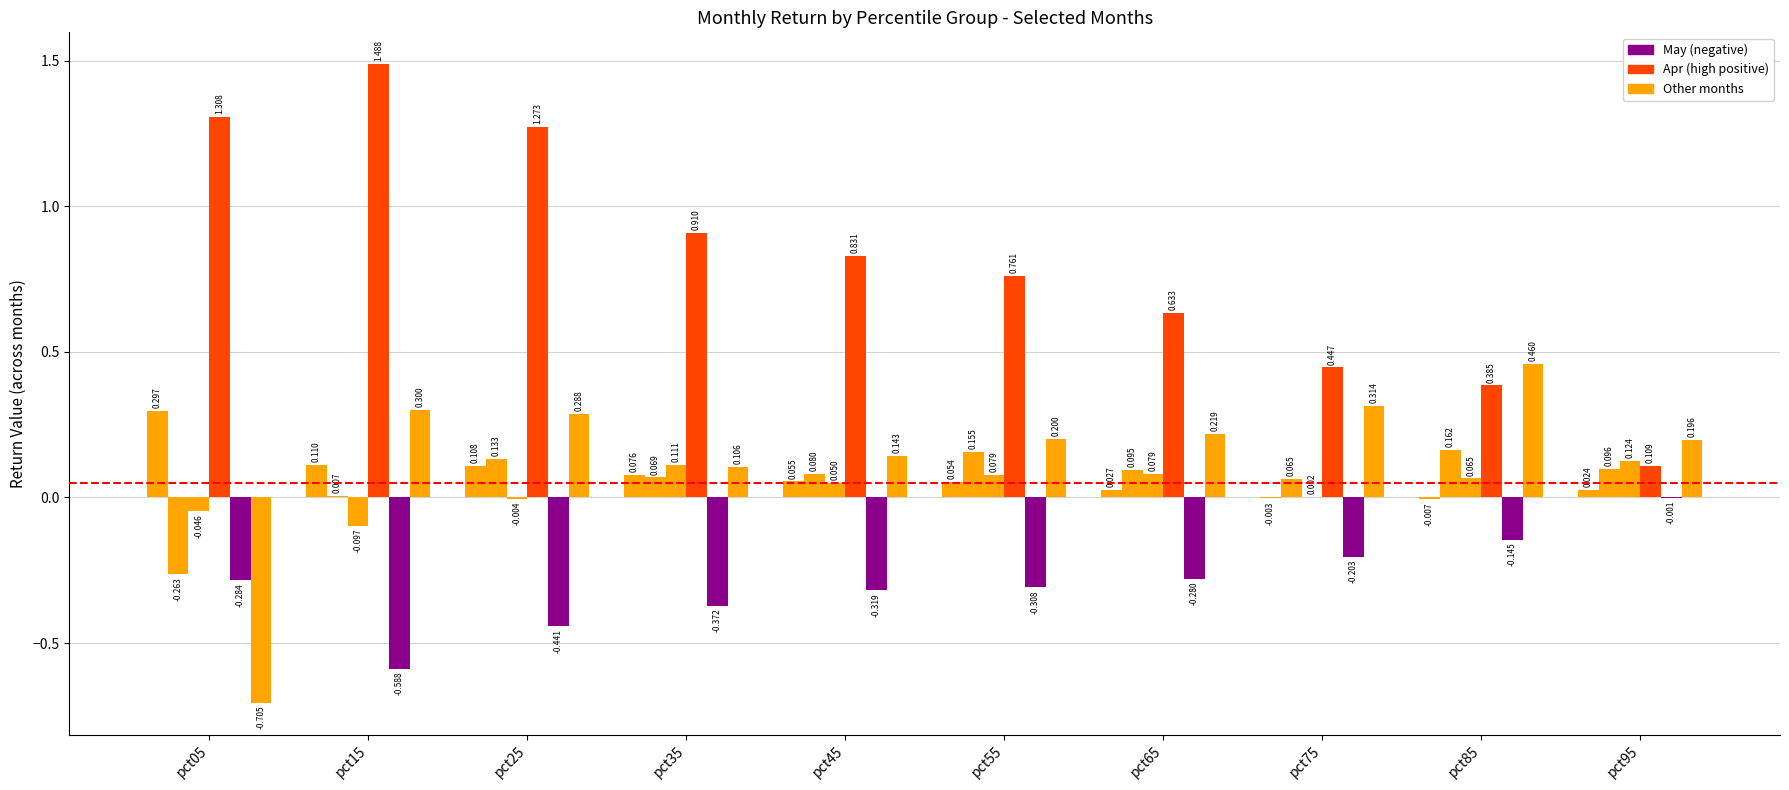

True or false: Mar has a value of 0.1 at pct55.

False